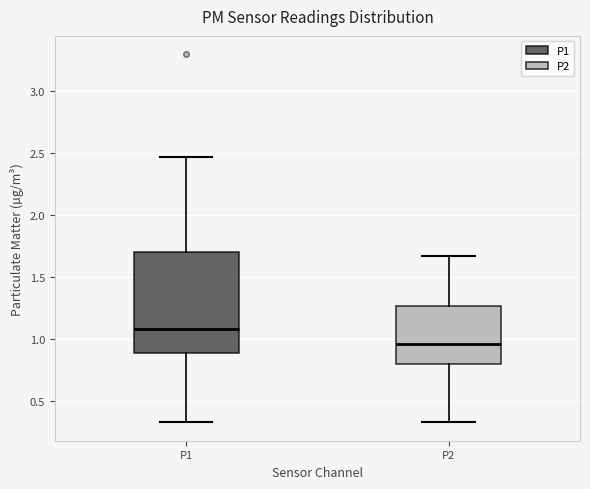

Where is the upper edge of the box for P2 on the y-axis? The values are not printed on the chart, so give them approximately, as read against the axis.

1.25